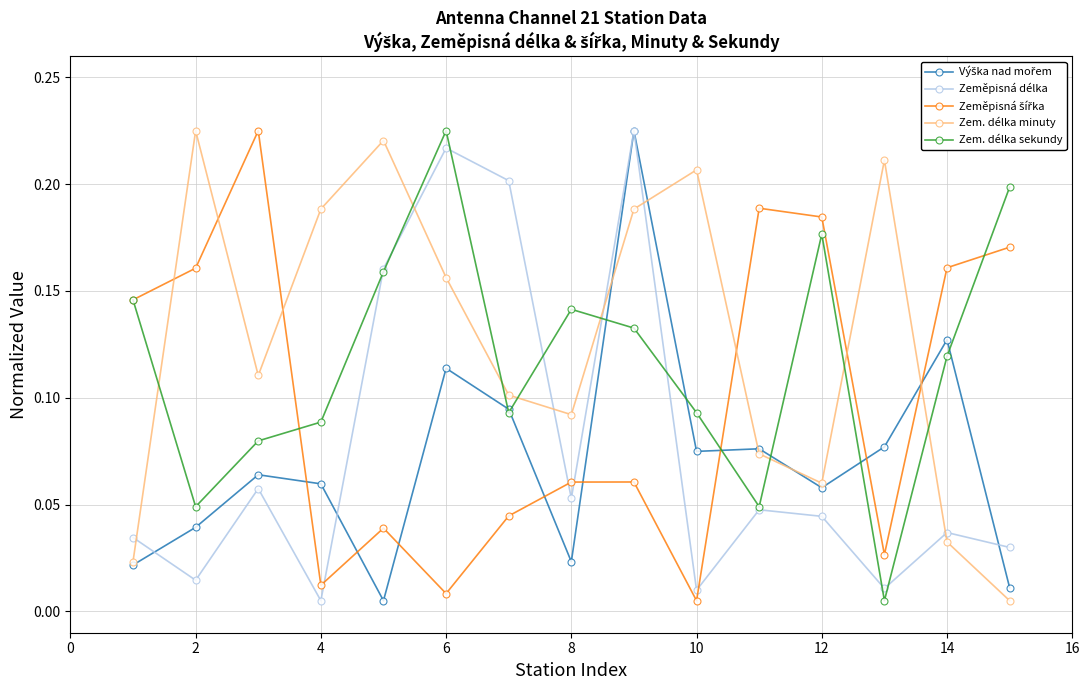

Does the chart display data point markers on the line(s)?

Yes